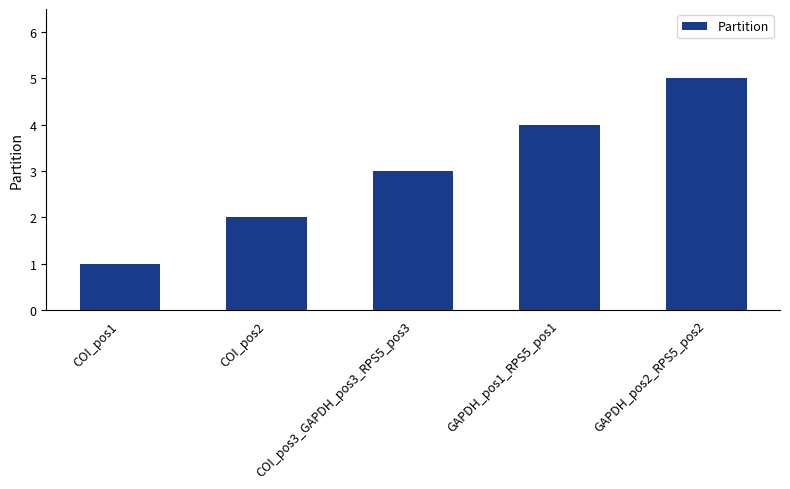

Count the values in the range 2 to 4.

3